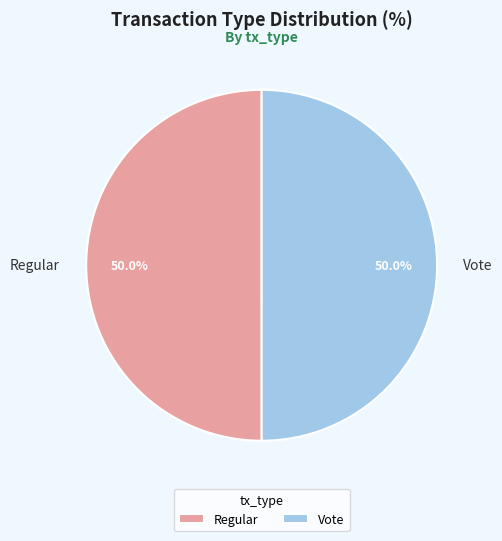

True or false: Vote accounts for 50% of the total.

True